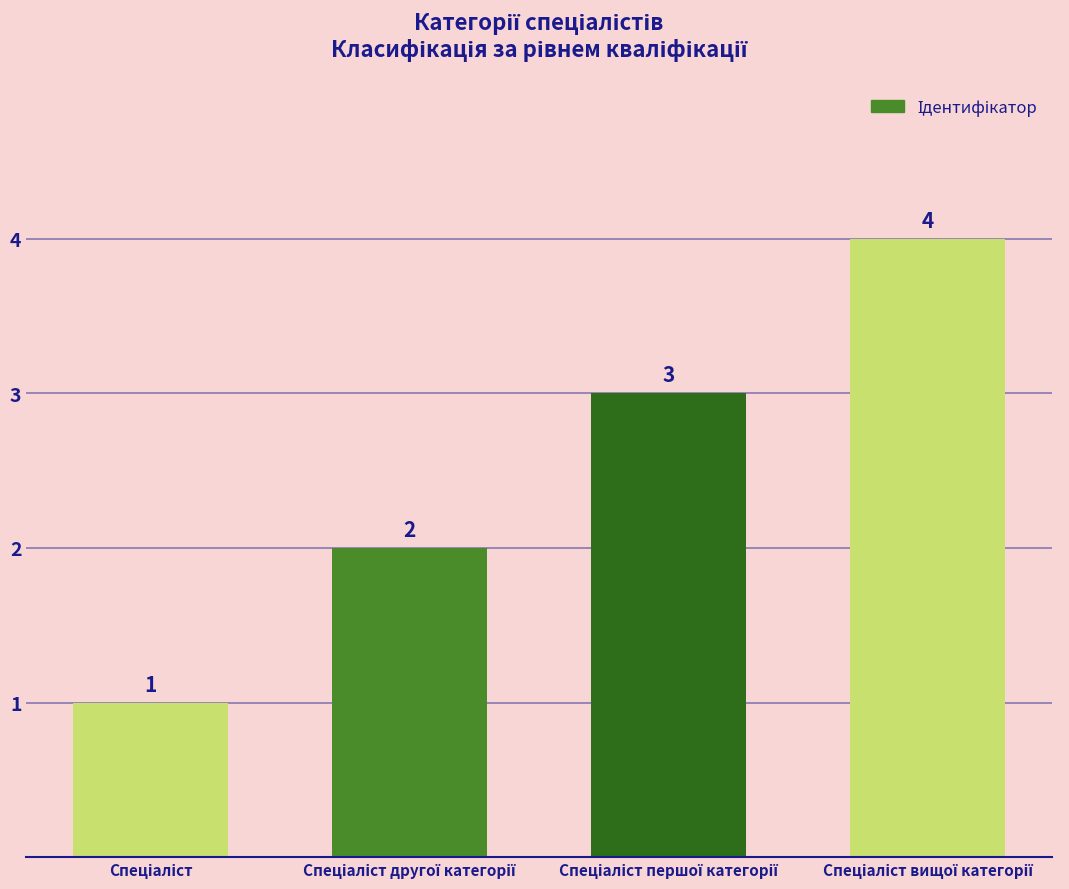

How many values are between 2 and 4?

3